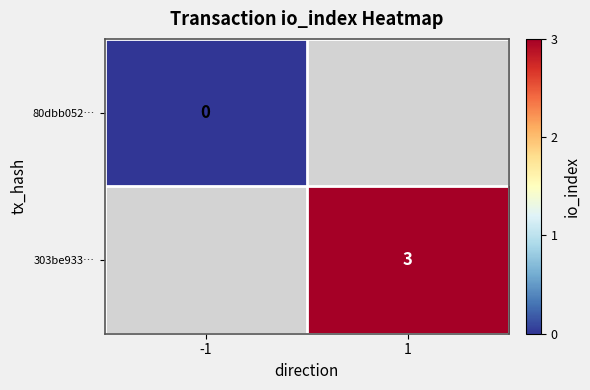

What is the smallest value displayed?

-999